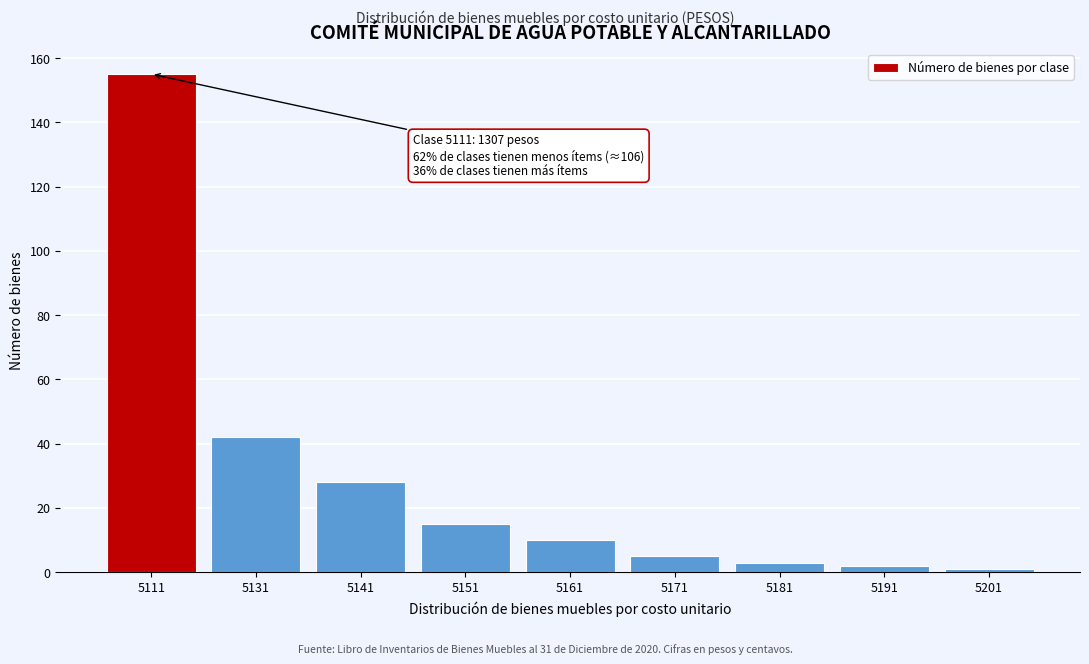

Reading left to right, what are all the values shown in this chart?

5111=155	5131=42	5141=28	5151=15	5161=10	5171=5	5181=3	5191=2	5201=1